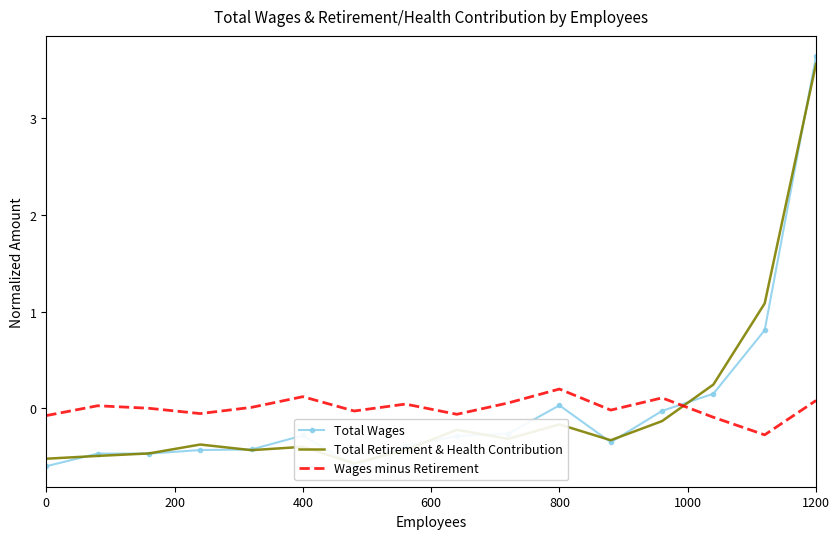

What is the minimum value for Wages minus Retirement?

-0.3